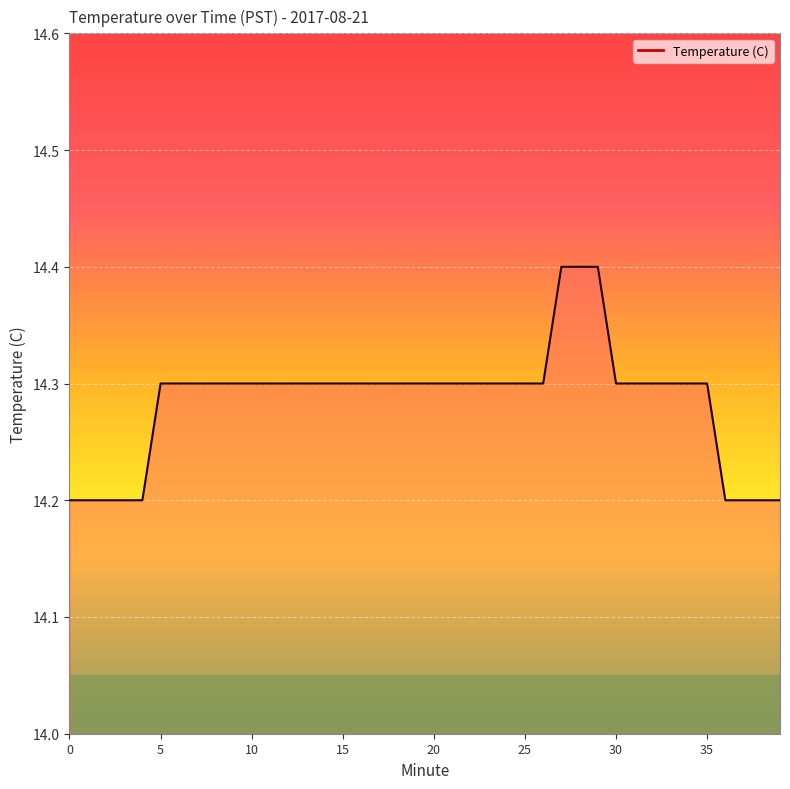

What is the smallest value displayed?

14.2